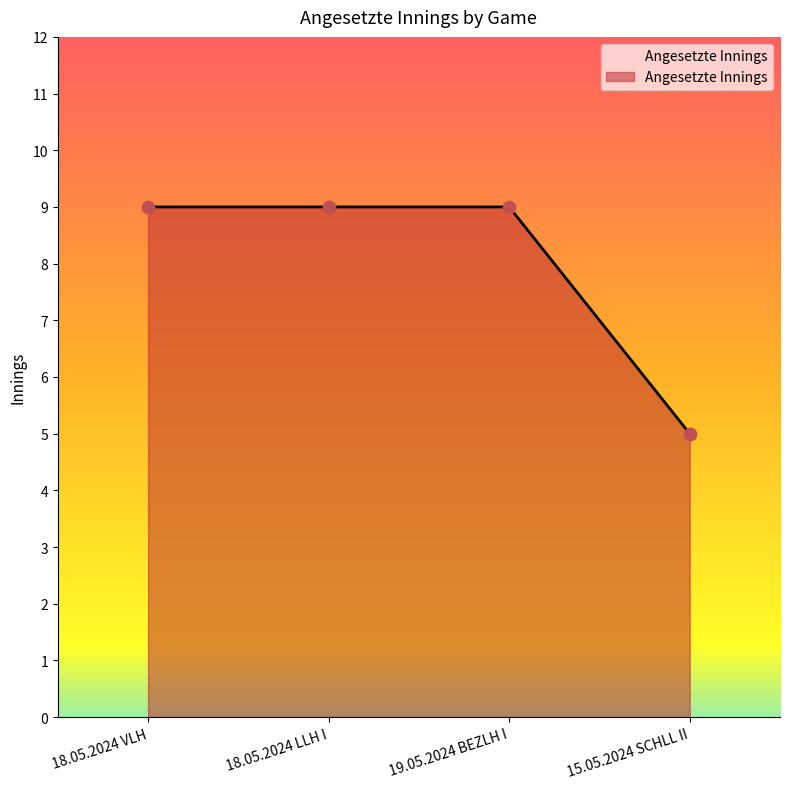

What is the change in value from 18.05.2024 LLH I to 15.05.2024 SCHLL II?

-4